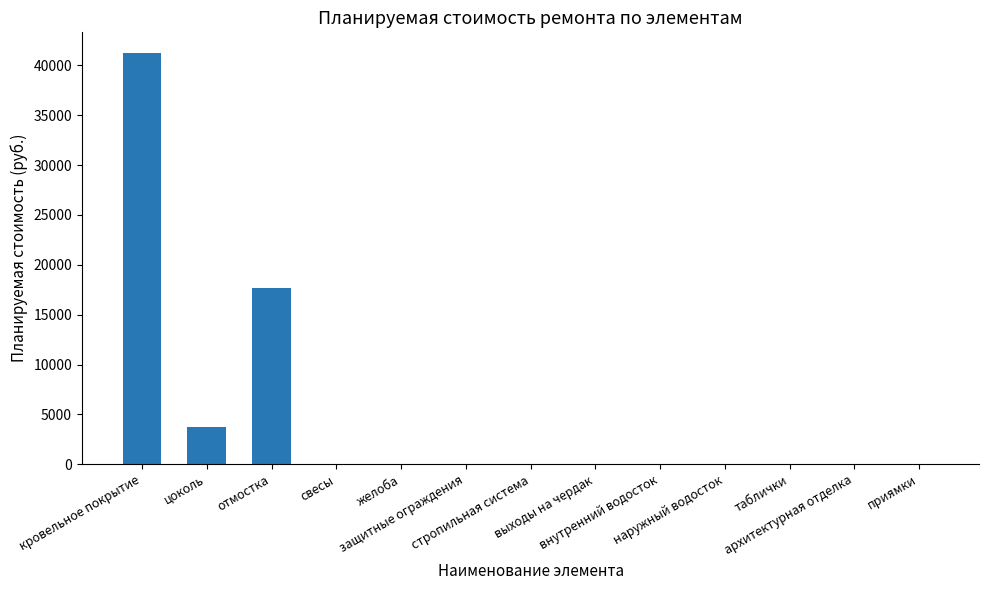

What is the maximum value shown in the chart?

41257.0